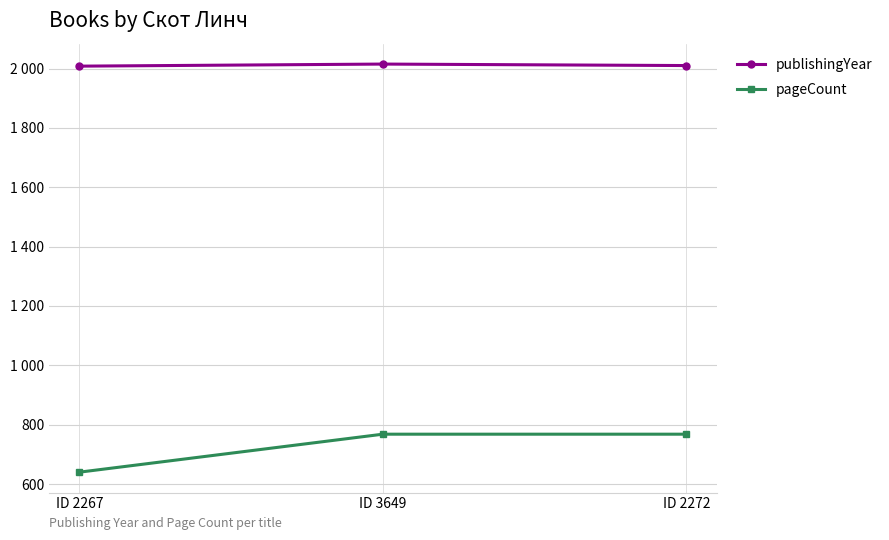

What is the label of the 2nd point from the left?

ID 3649